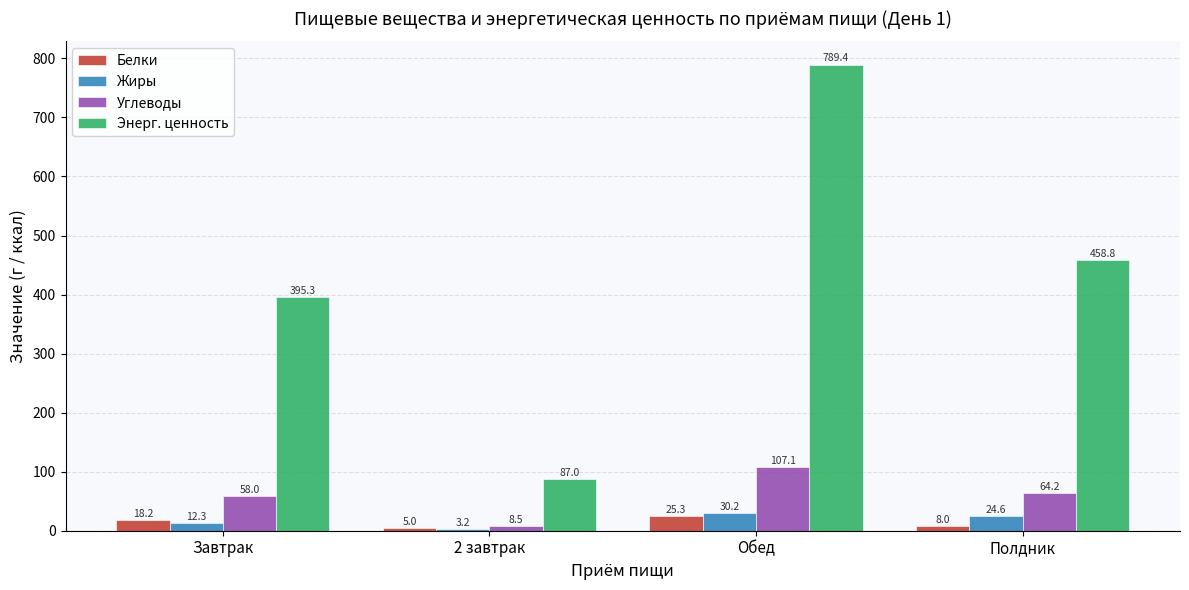

What is the value of the Белки bar at the 1st from the left?

18.2